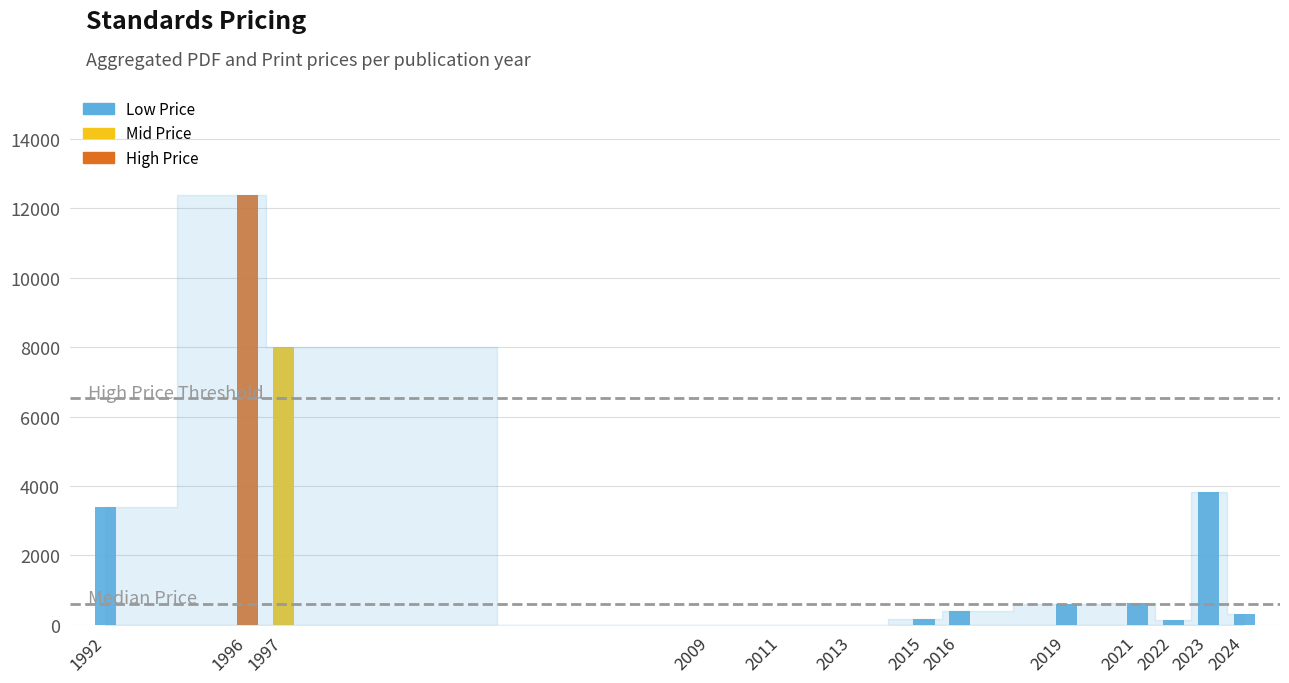

True or false: Price (PRINT) has a value of 64 at 2019.

False